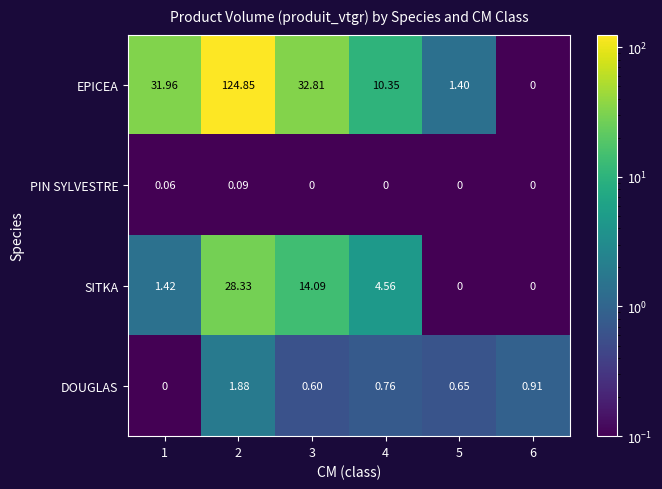

At 1, list the series in order from smallest to largest.

DOUGLAS, PIN SYLVESTRE, SITKA, EPICEA